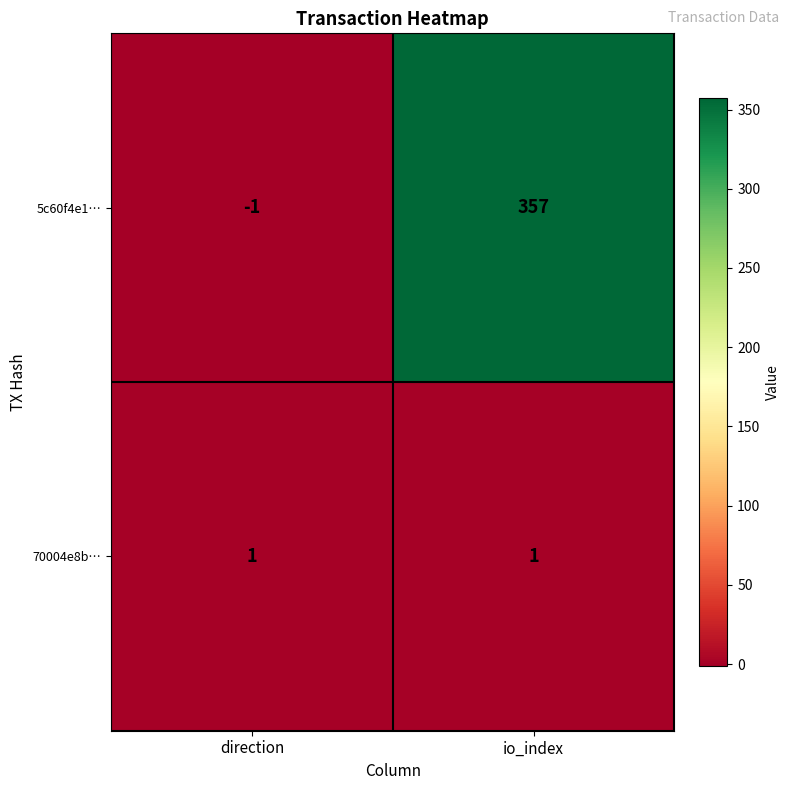

What is the difference between the highest and lowest values at direction?

2